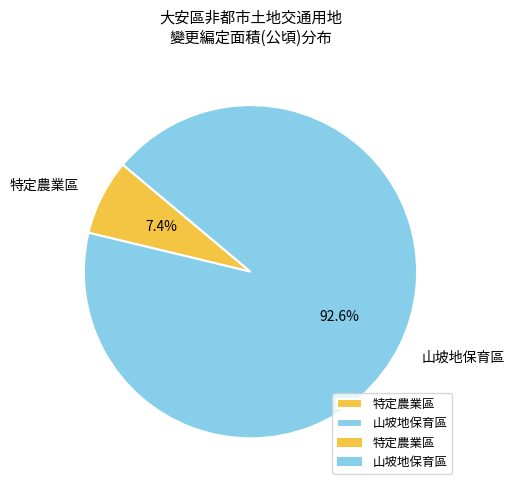

Between 特定農業區 and 山坡地保育區, which is larger?

山坡地保育區